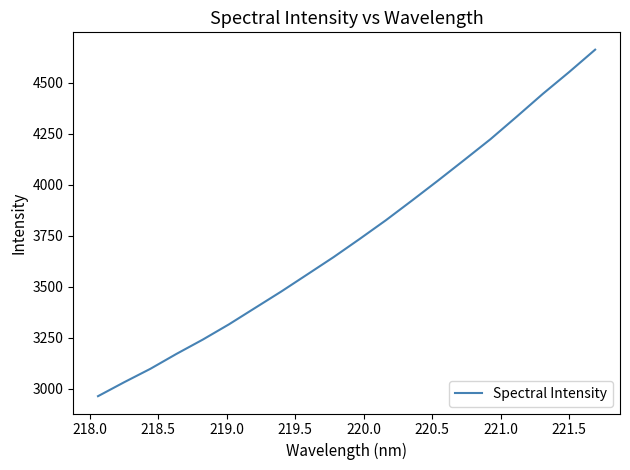

What is the difference between the maximum and minimum values?

1699.3